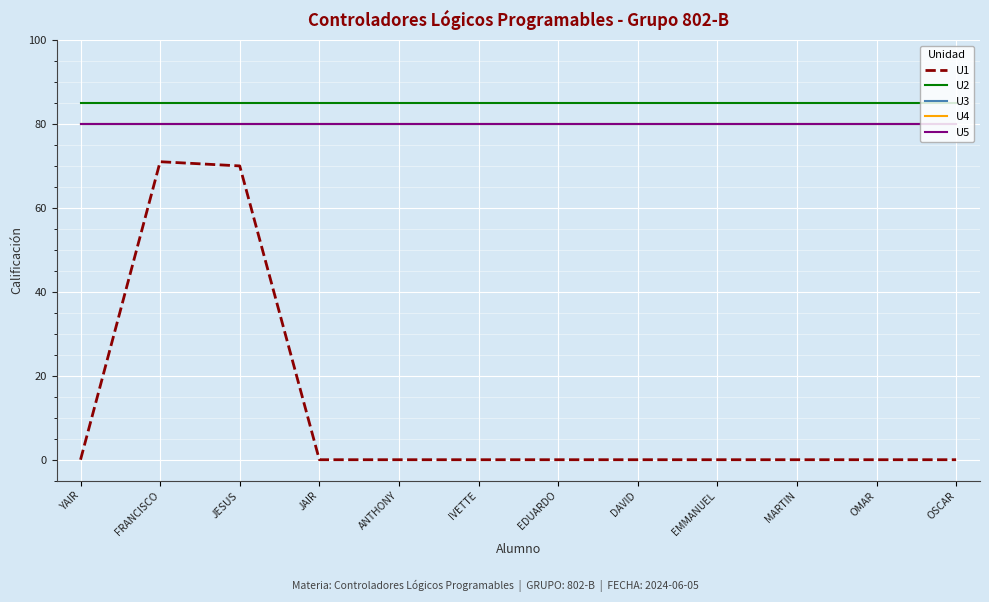

Is this an area chart (filled region under the line)?

No